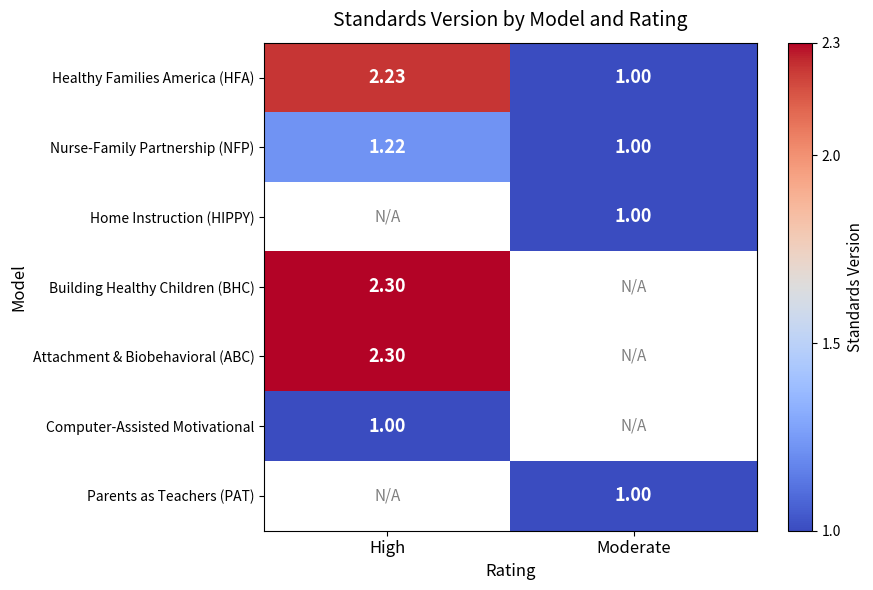

Is the value of Healthy Families America (HFA) at High greater than the value of Parents as Teachers (PAT) at Moderate?

Yes